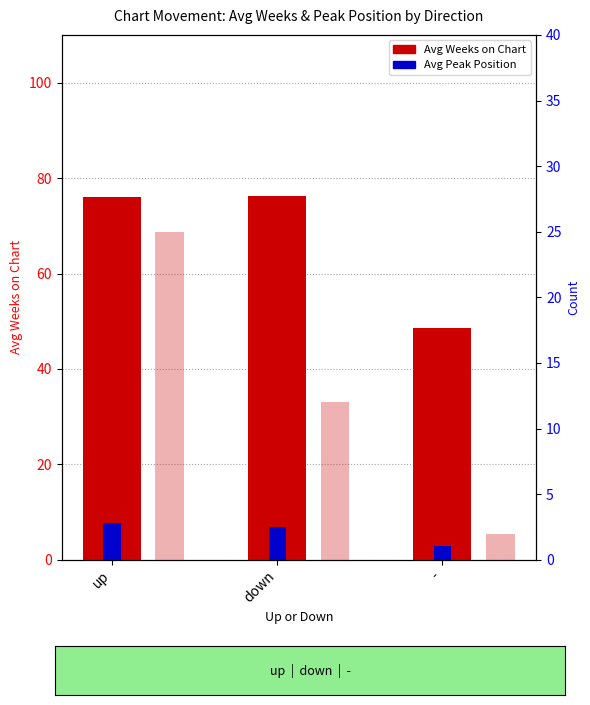

At which label is Avg Weeks on Chart closest to 62?

-